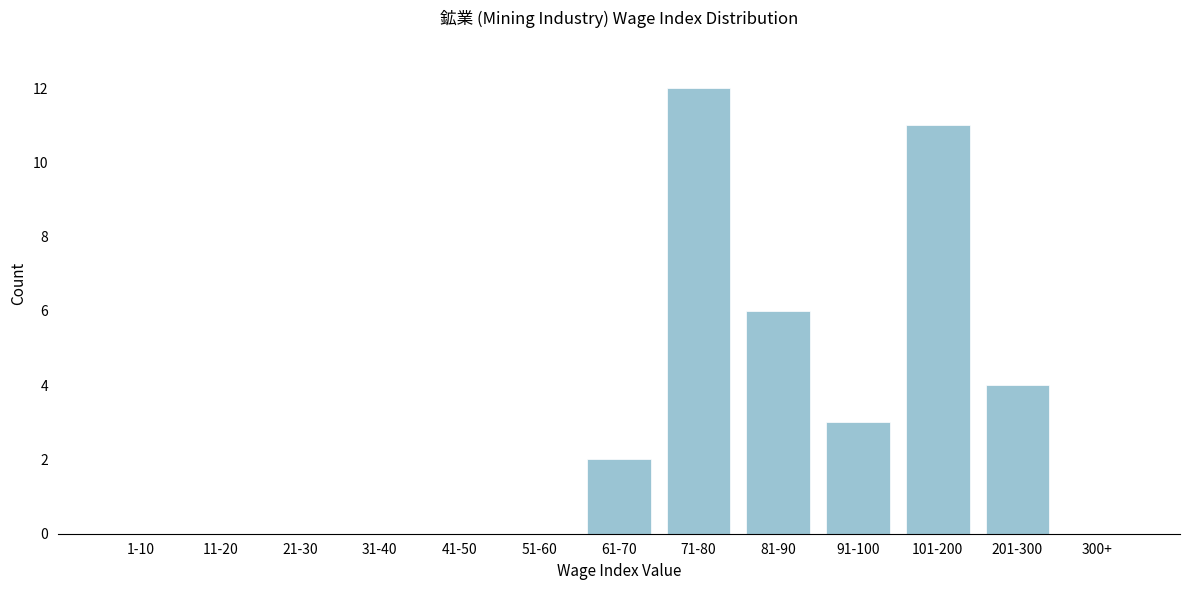

Reading left to right, list all the values displayed in this chart.

1-10=0	11-20=0	21-30=0	31-40=0	41-50=0	51-60=0	61-70=2	71-80=12	81-90=6	91-100=3	101-200=11	201-300=4	300+=0